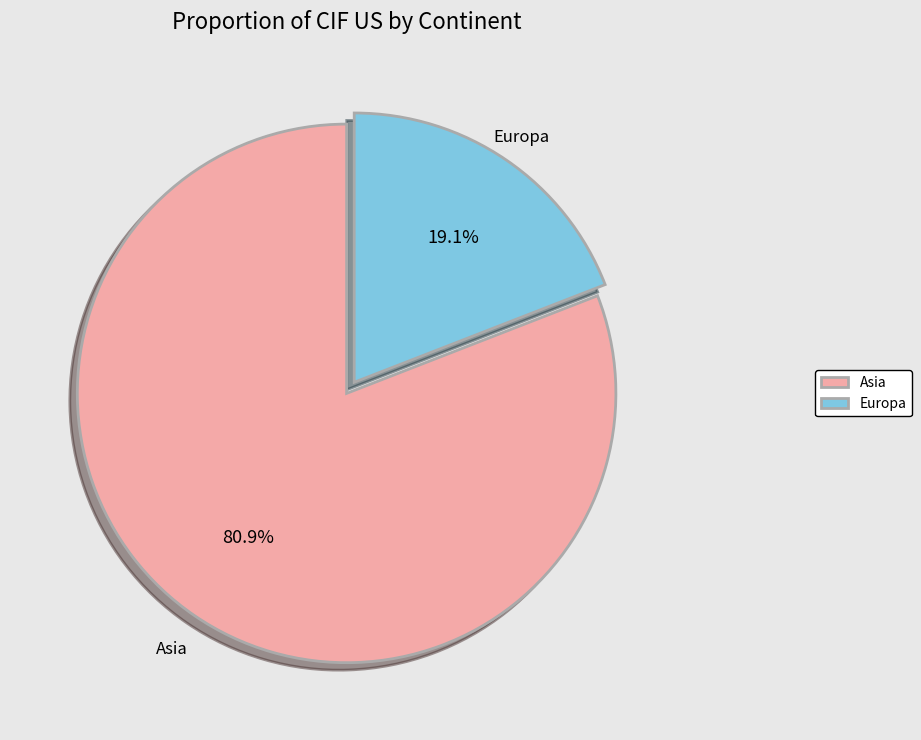

Rank the categories by value from highest to lowest.

Asia, Europa